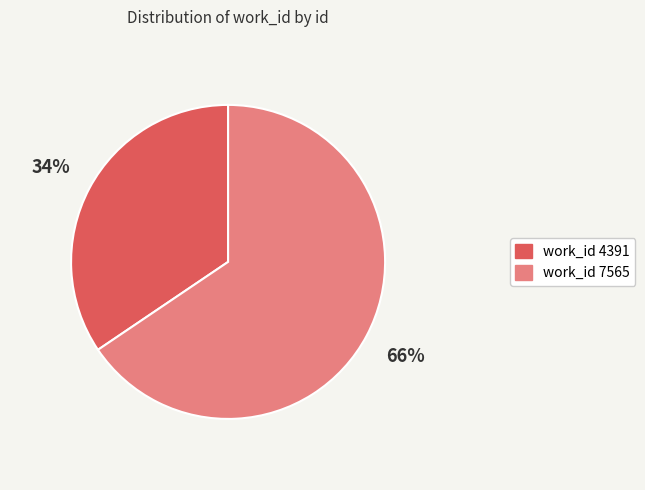

To the nearest percent, what is the average slice percentage?

50%